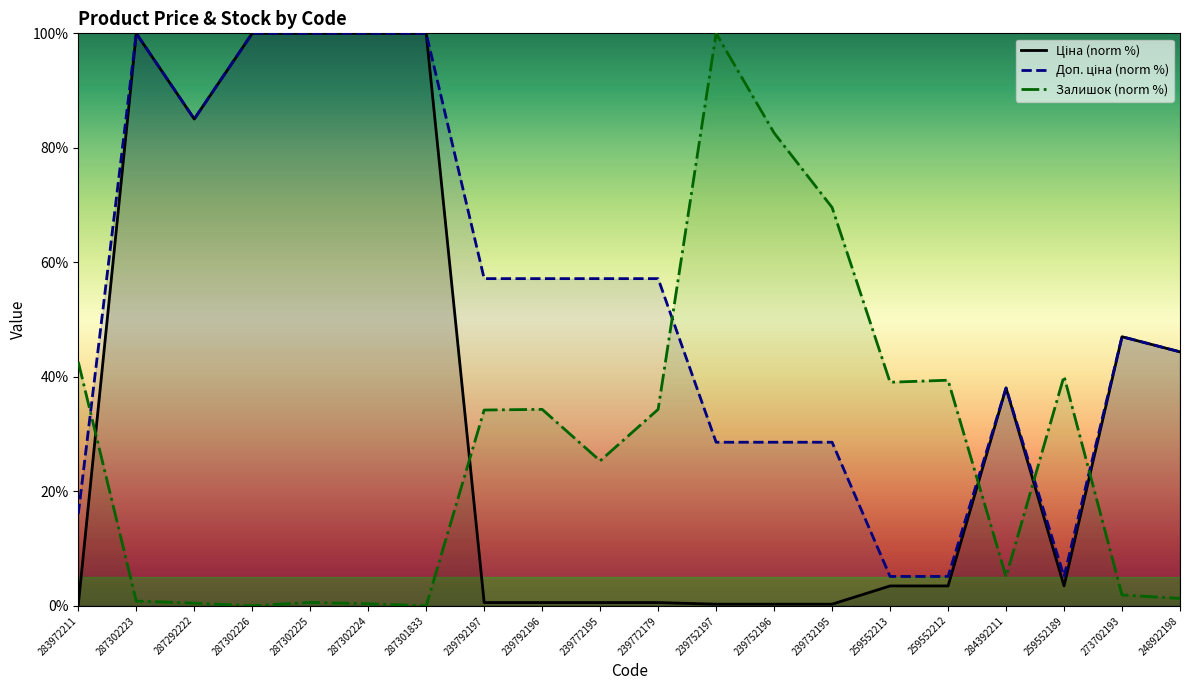

Does the chart display data point markers on the line(s)?

No